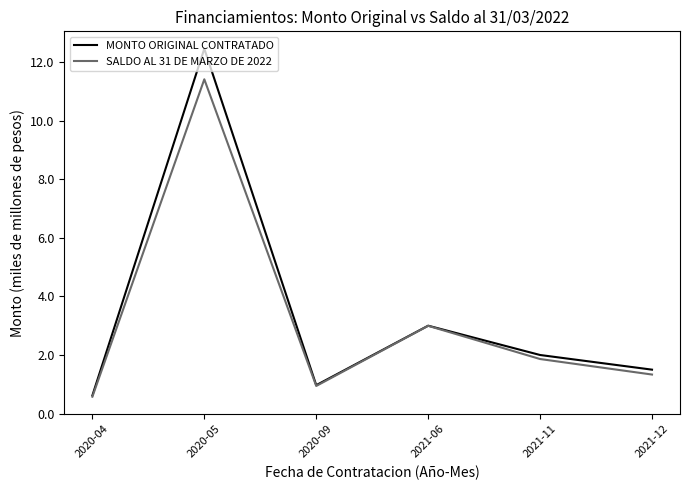

What is the greatest value displayed?

12.5